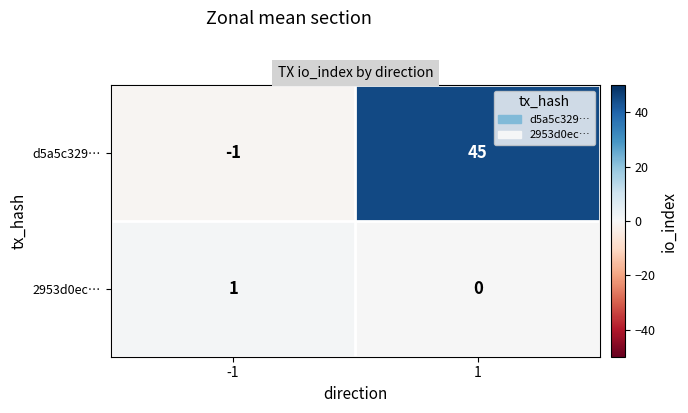

At -1, list the series in order from largest to smallest.

2953d0ec…, d5a5c329…